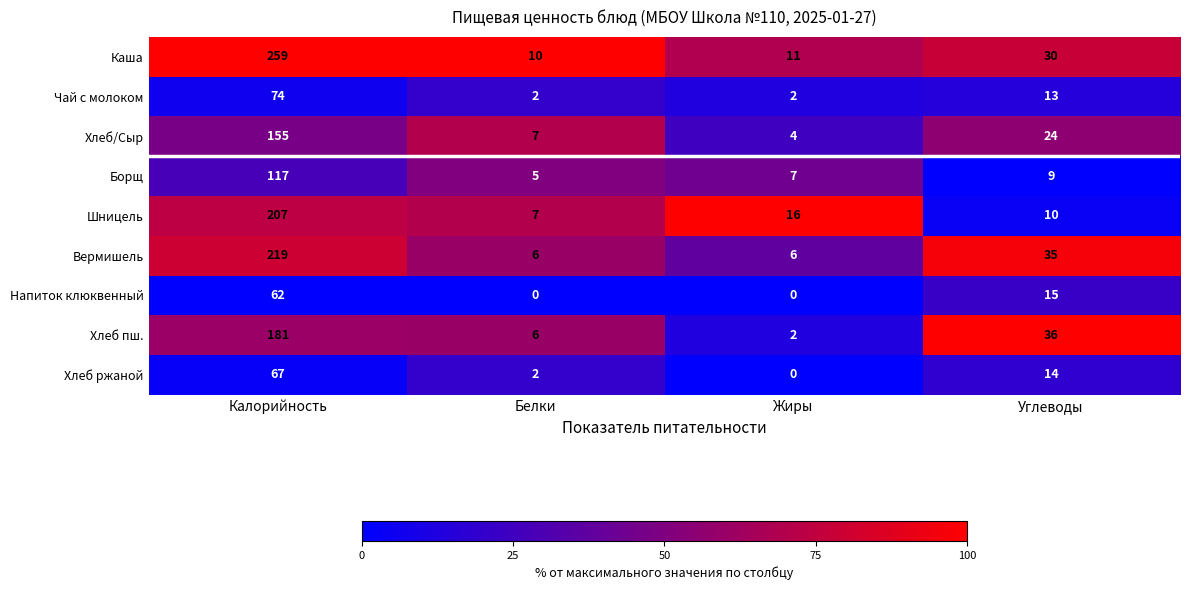

True or false: Чай с молоком has a value of 7 at Углеводы.

False